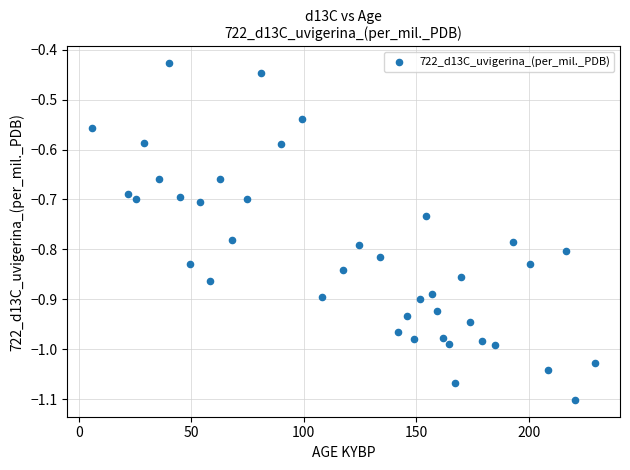

What is the range of X values (max minus min)?

223.4